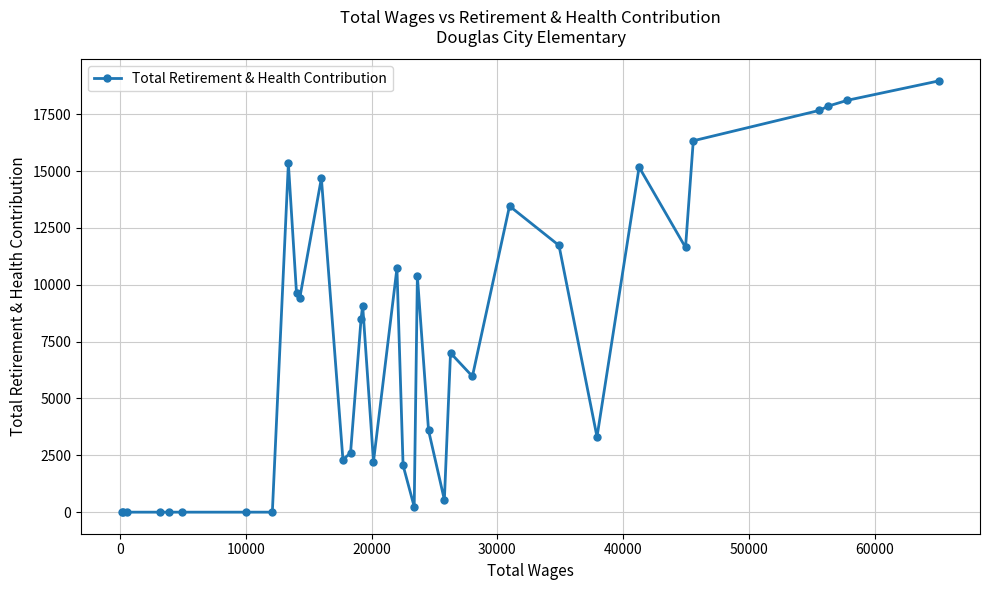

What is the maximum value shown in the chart?

18966